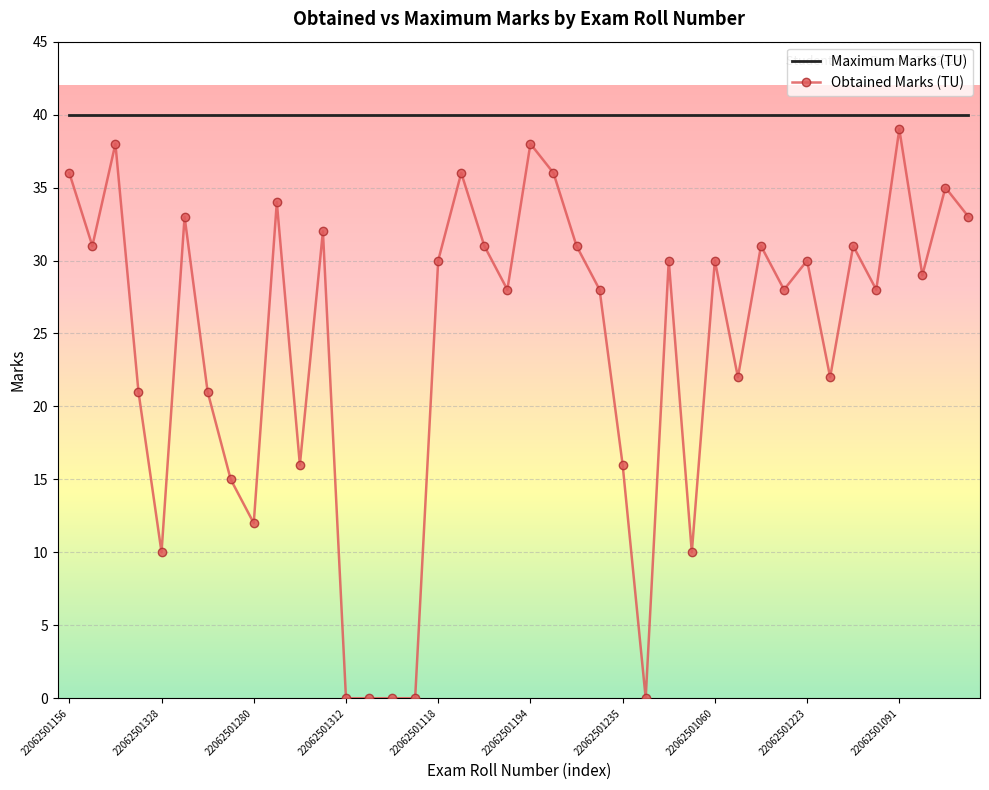

Reading left to right, extract all data points from this chart.

Maximum Marks (TU): 40	40	40	40	40	40	40	40	40	40	40	40	40	40	40	40	40	40	40	40	40	40	40	40	40	40	40	40	40	40	40	40	40	40	40	40	40	40	40	40
Obtained Marks (TU): 36	31	38	21	10	33	21	15	12	34	16	32	0	0	0	0	30	36	31	28	38	36	31	28	16	0	30	10	30	22	31	28	30	22	31	28	39	29	35	33